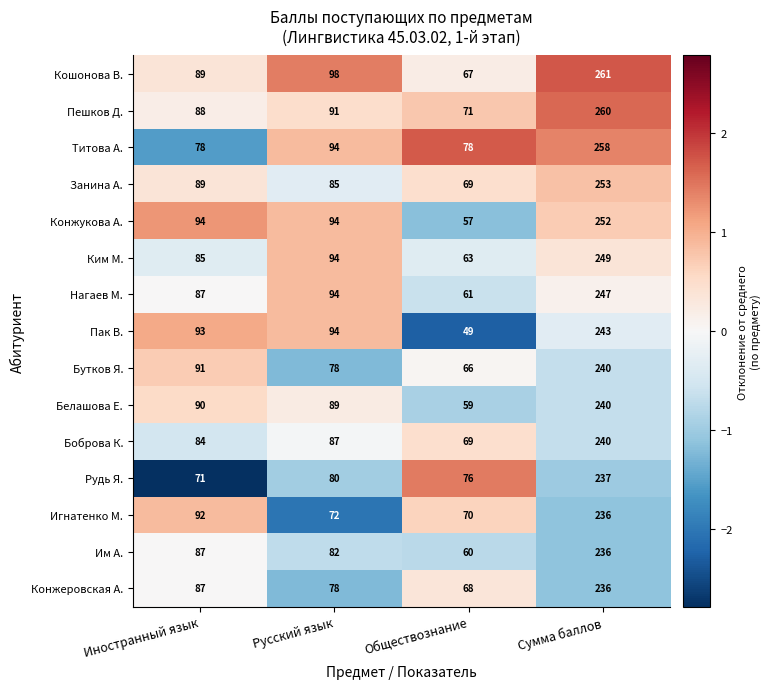

What is the smallest value displayed?

49